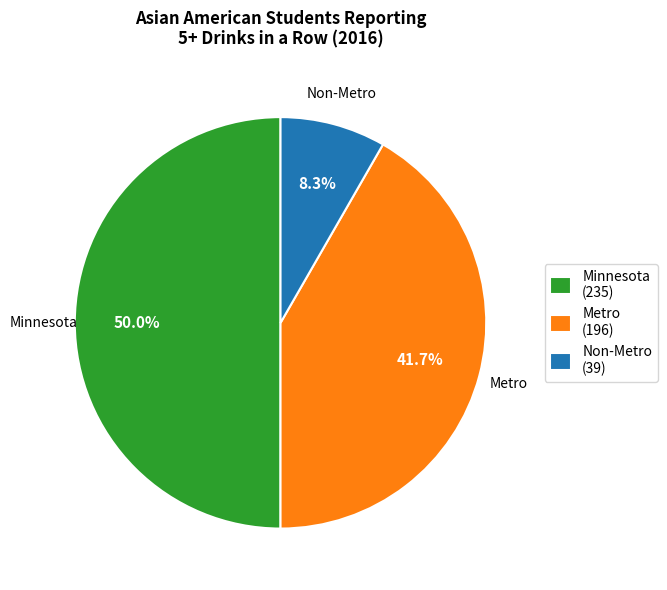

Which category has the biggest portion of the pie?

Minnesota